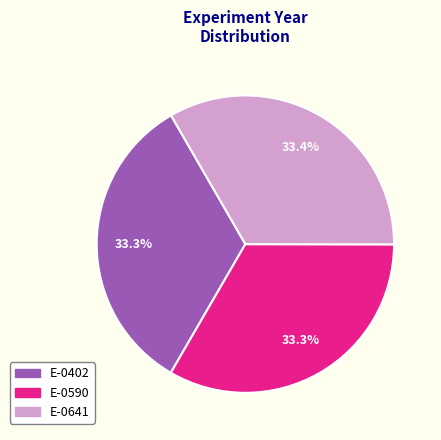

Approximately how many times larger is the value at E-0641 compared to E-0590?

1.0